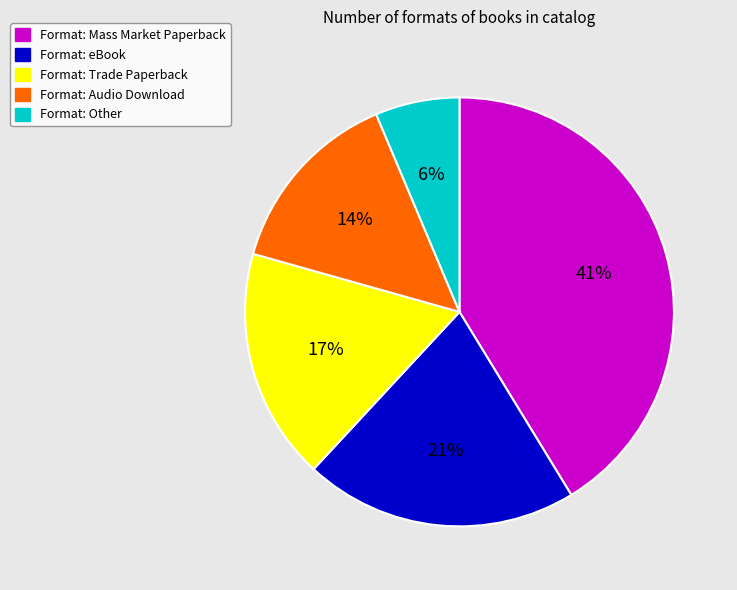

To the nearest percent, what is the difference between the largest and smallest slice percentages?

35%